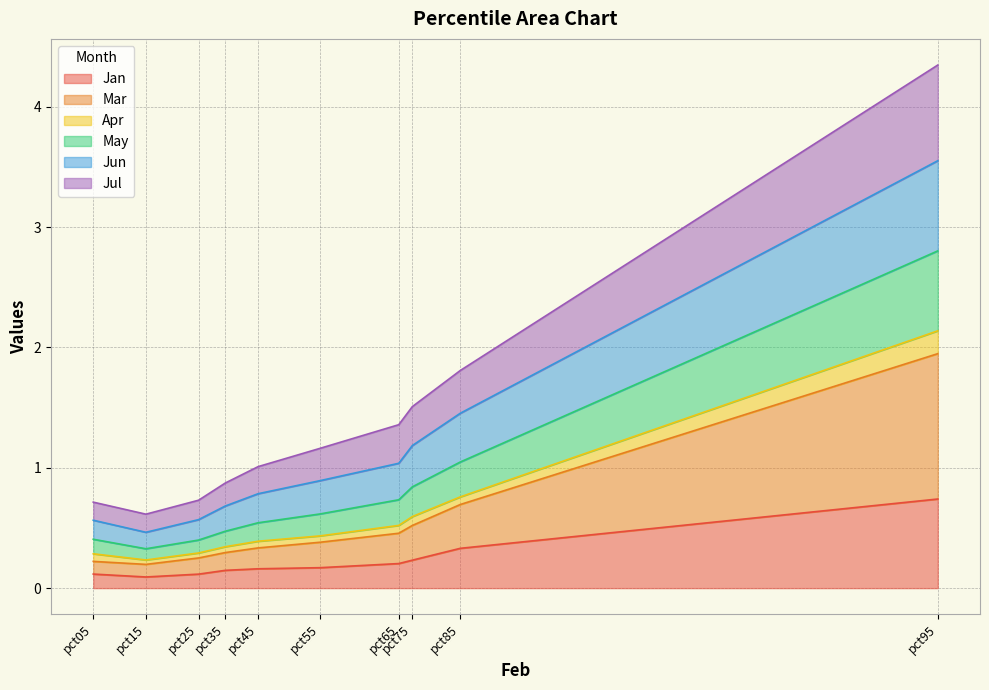

At which category is the sum across all series the highest?

pct95